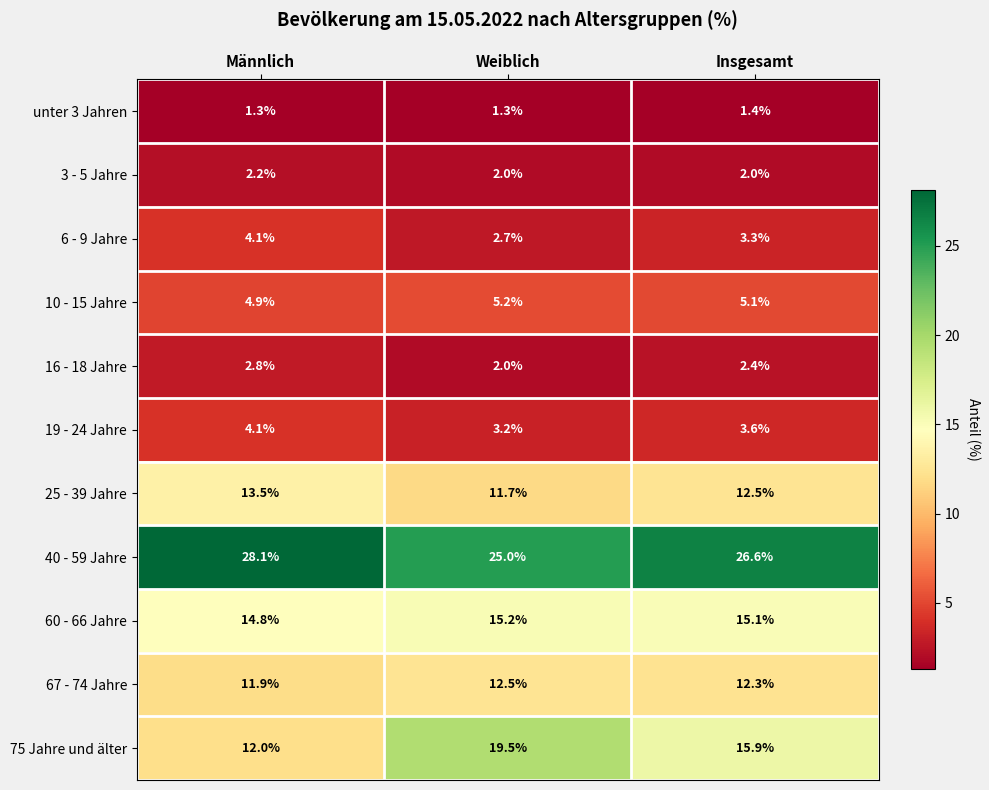

What is the difference between the maximum and minimum values in the 6 - 9 Jahre series?

1.4